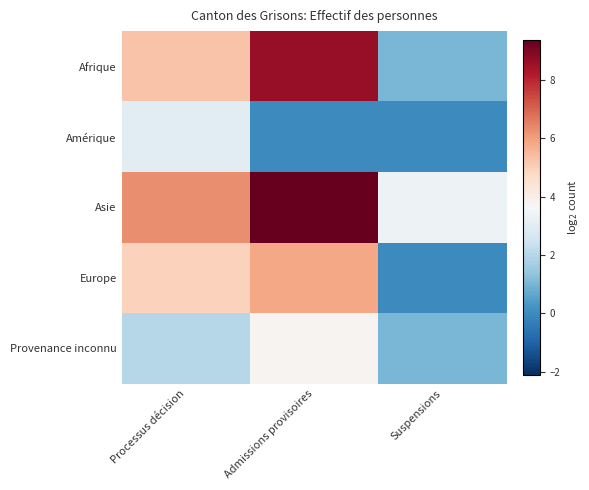

Reading left to right, what are all the values shown in this chart?

Afrique: Processus décision=5.2	Admissions provisoires=8.6	Suspensions=1.0
Amérique: Processus décision=3.0	Admissions provisoires=0.0	Suspensions=0.0
Asie: Processus décision=6.3	Admissions provisoires=9.4	Suspensions=3.3
Europe: Processus décision=5.0	Admissions provisoires=5.9	Suspensions=0.0
Provenance inconnu: Processus décision=2.0	Admissions provisoires=3.8	Suspensions=1.0